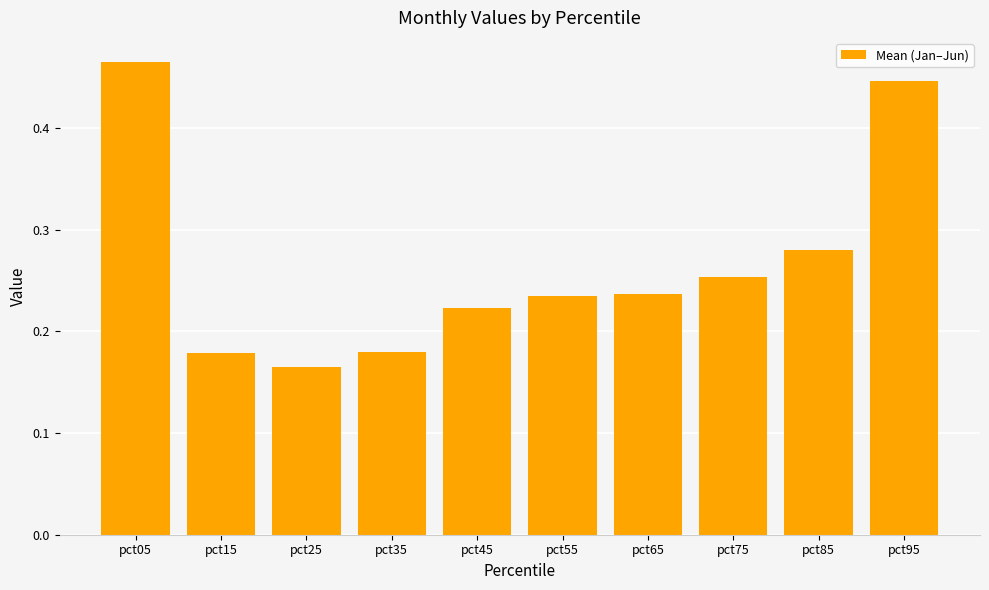

What is the sum of the values at pct95 and pct15?

0.6